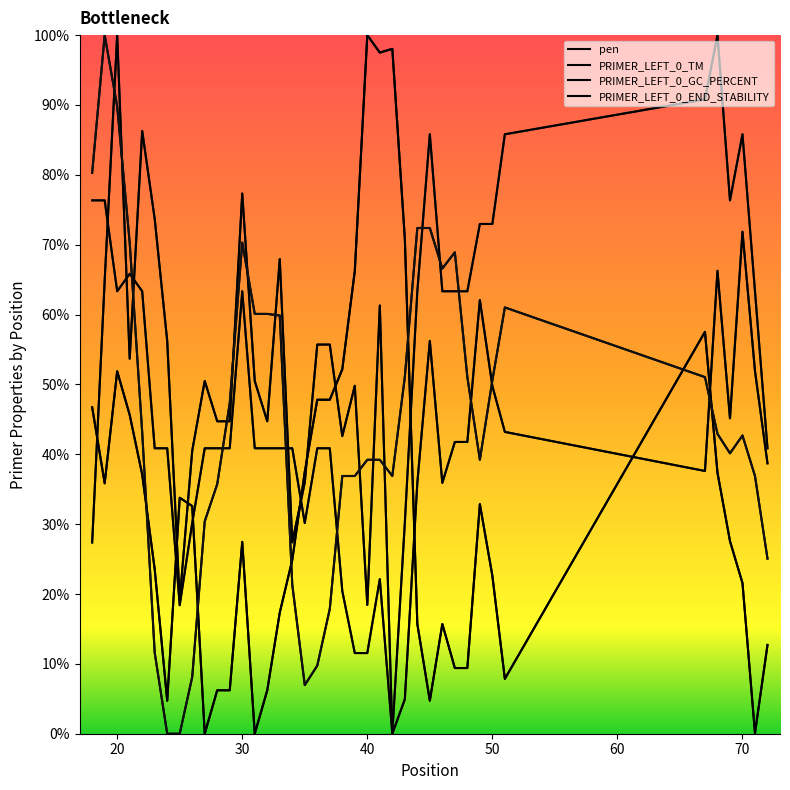

Which series has the largest range (max minus min)?

pen